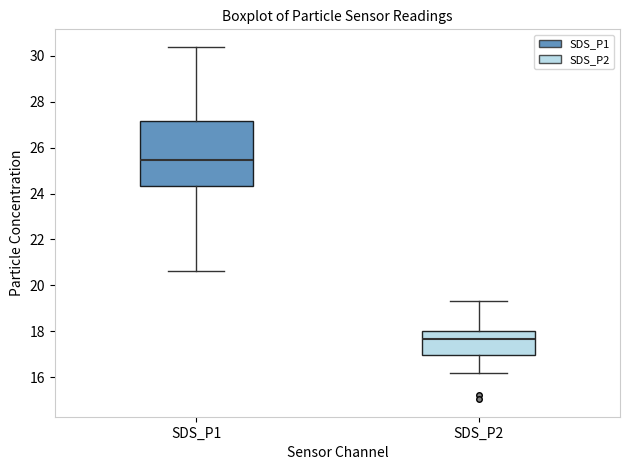

Comparing the boxes themselves (not the whiskers), which one is the tallest?

SDS_P1